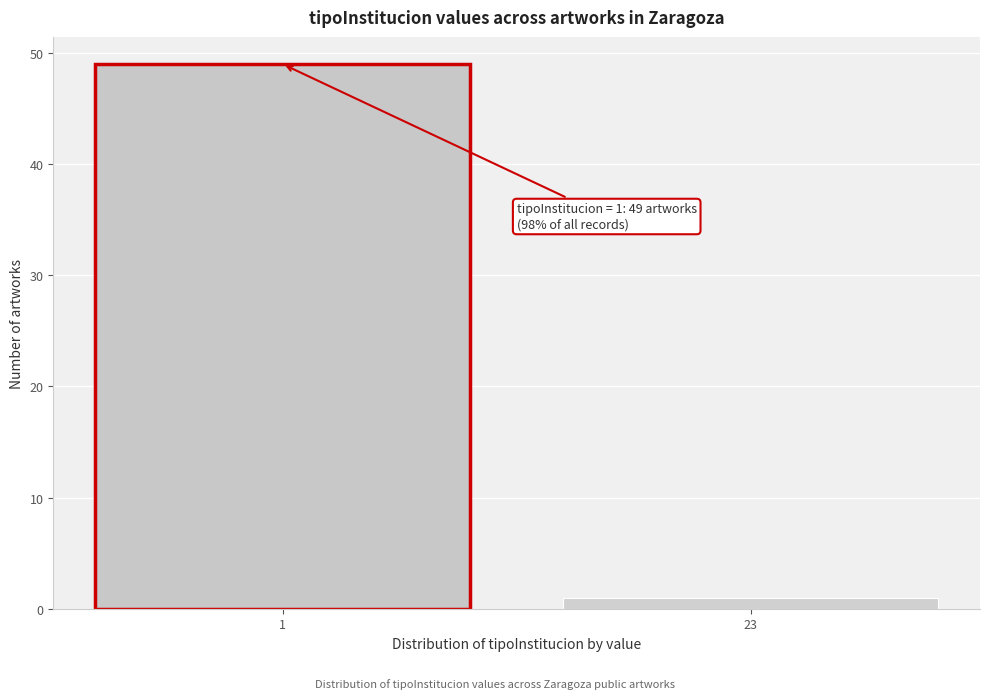

Reading left to right, extract all data points from this chart.

1=49	23=1